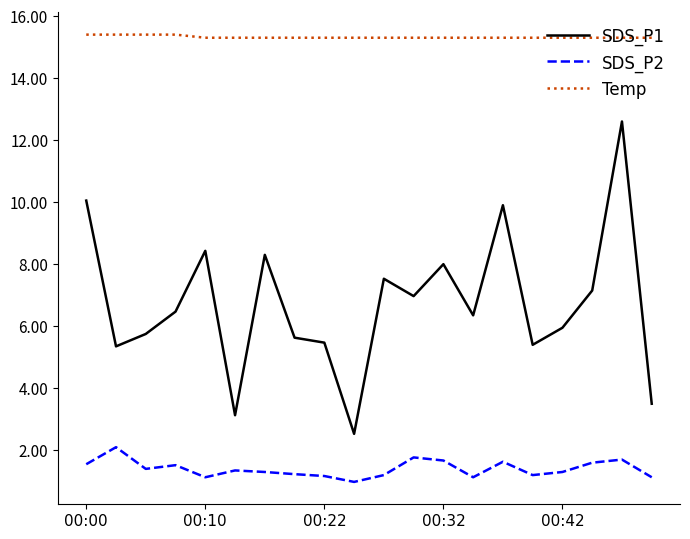

Rank the series by their average value, from highest to lowest.

Temp, SDS_P1, SDS_P2